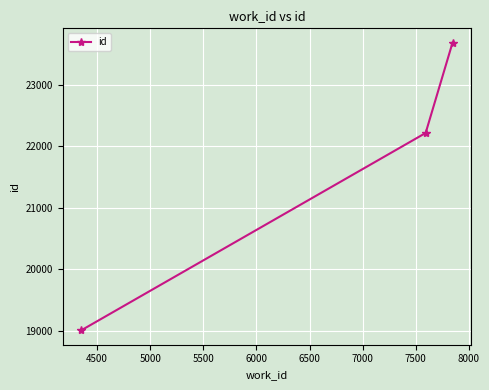

What is the value of the 3rd point from the left?

23681